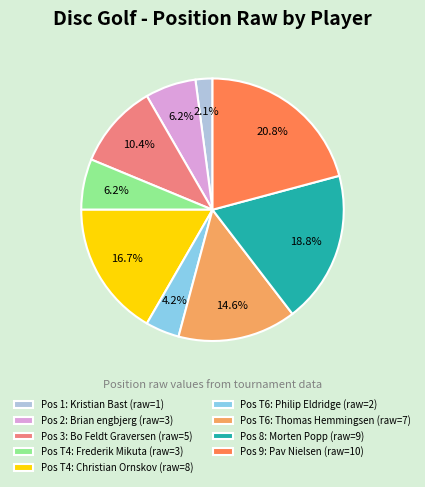

Count the number of slices in the pie.

9